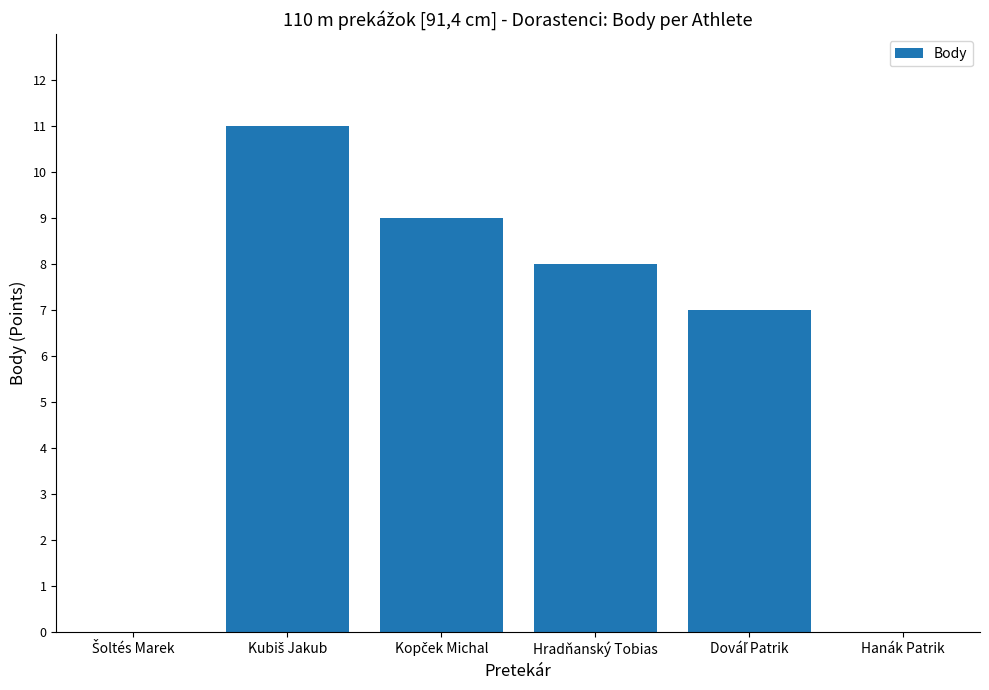

Is it true that the value at Hradňanský Tobias is 8?

True